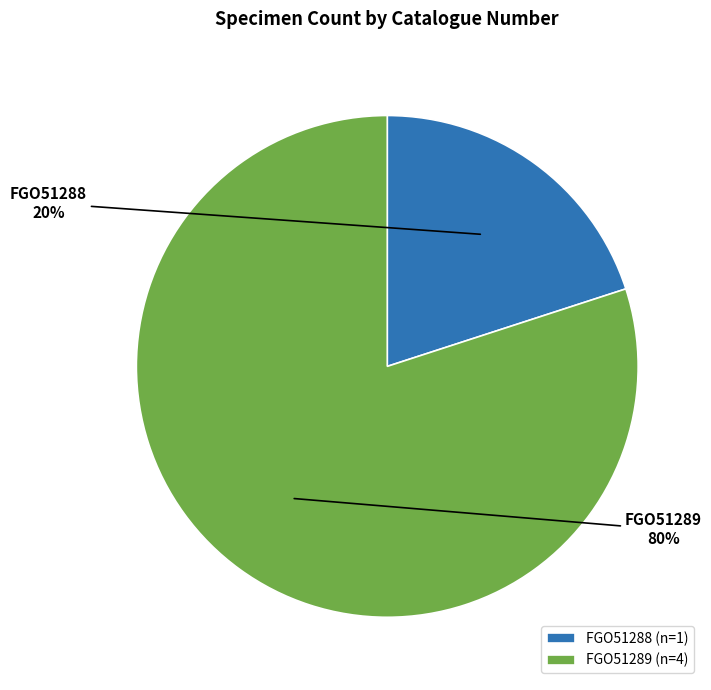

Count the number of slices in the pie.

2